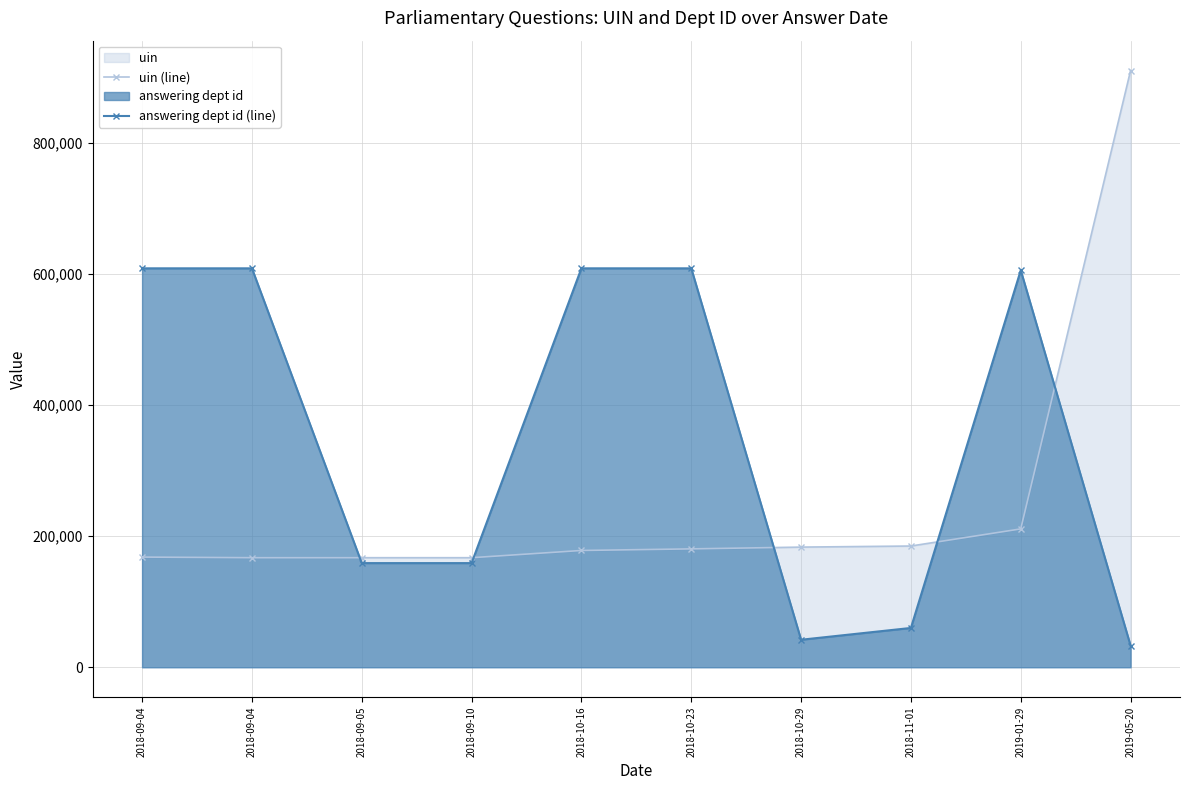

True or false: answering dept id (line) and uin (line) cross at least once.

True